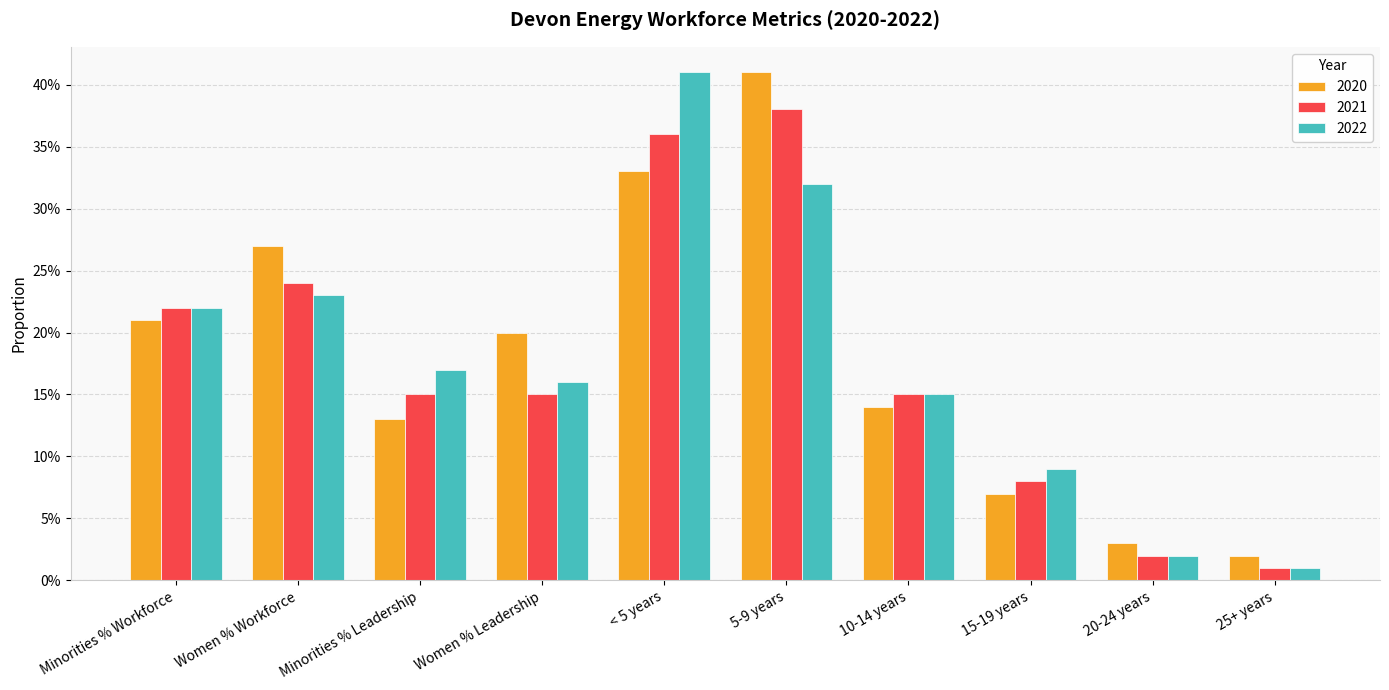

True or false: 2022 has a value of 0.2 at 15-19 years.

False